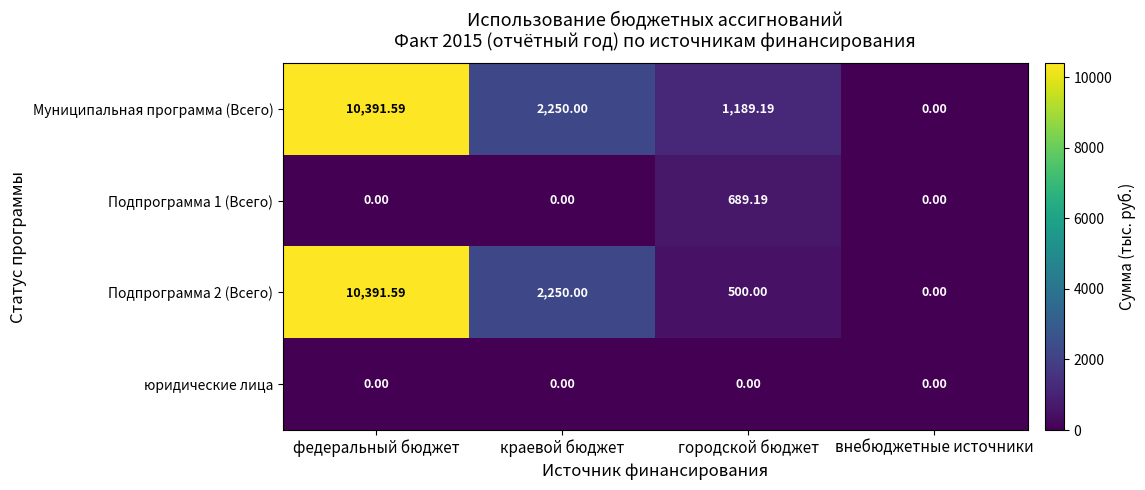

At which label does Подпрограмма 2 (Всего) first exceed 2250?

федеральный бюджет